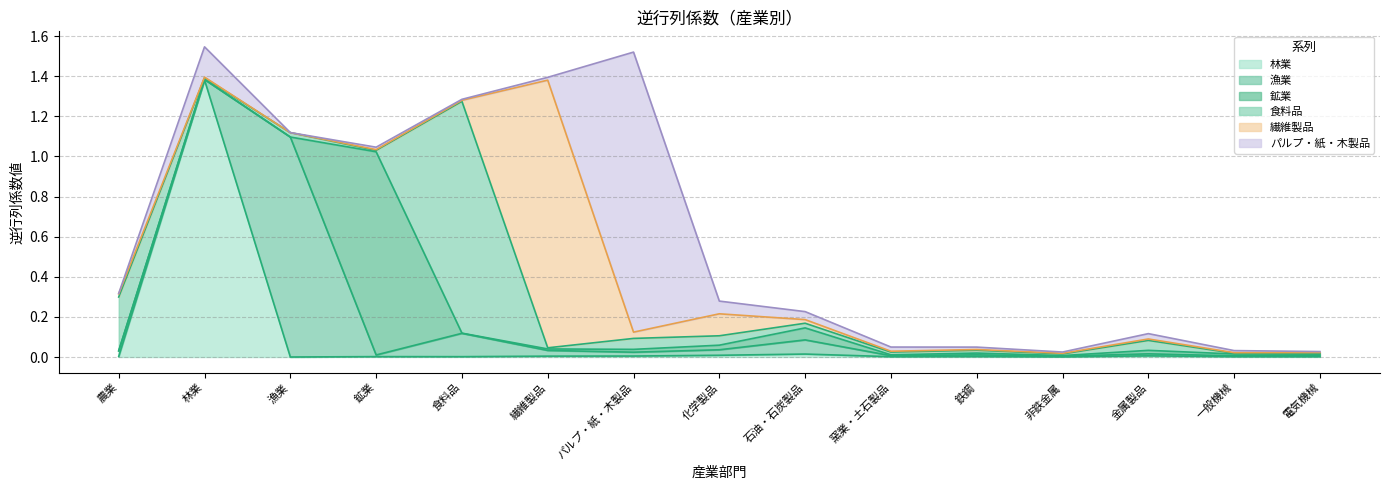

At 石油・石炭製品, list the series in order from largest to smallest.

漁業, 鉱業, パルプ・紙・木製品, 食料品, 繊維製品, 林業